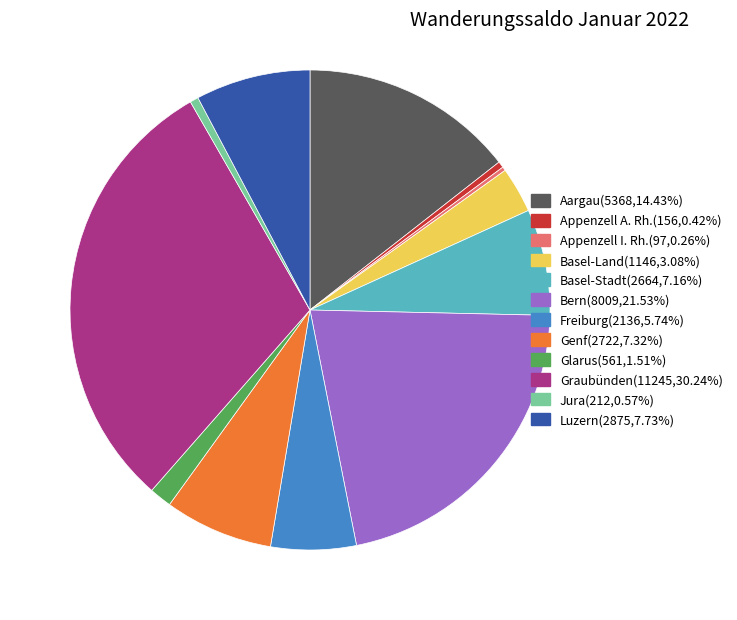

Which category has the biggest portion of the pie?

Graubünden